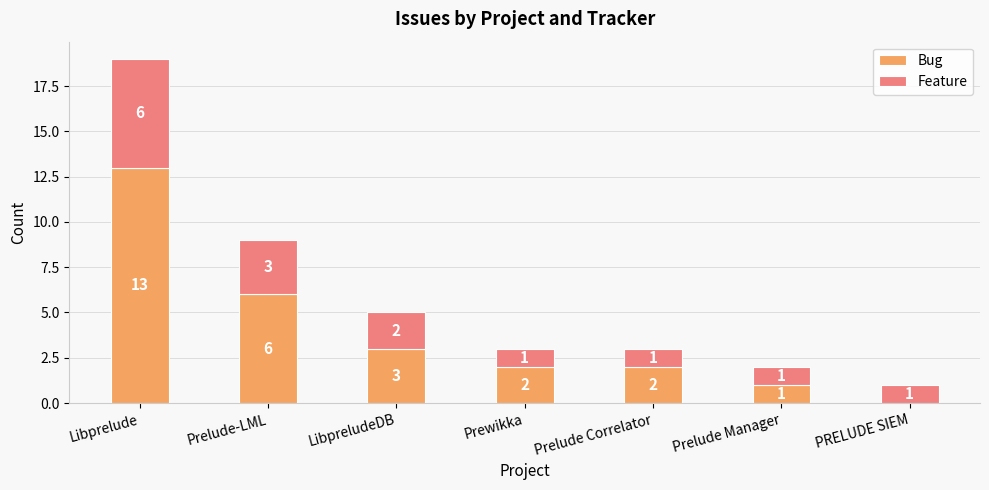

What is the highest value of the Bug series?

13